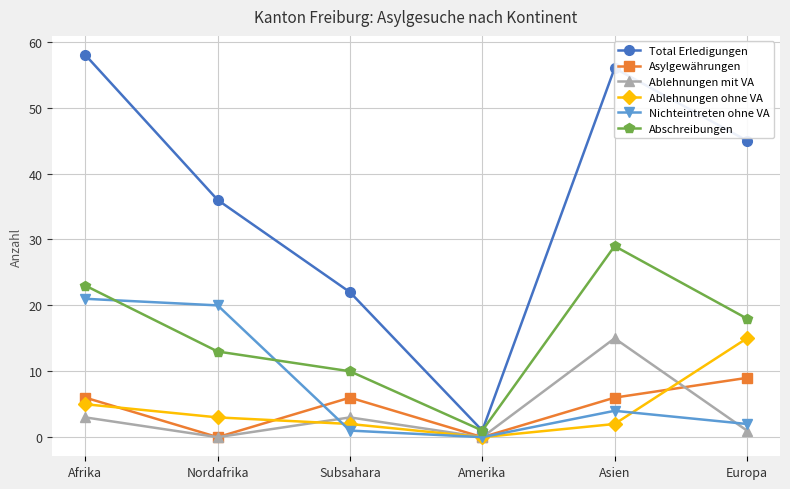

What is the difference between the Ablehnungen ohne VA values at Asien and Nordafrika?

1